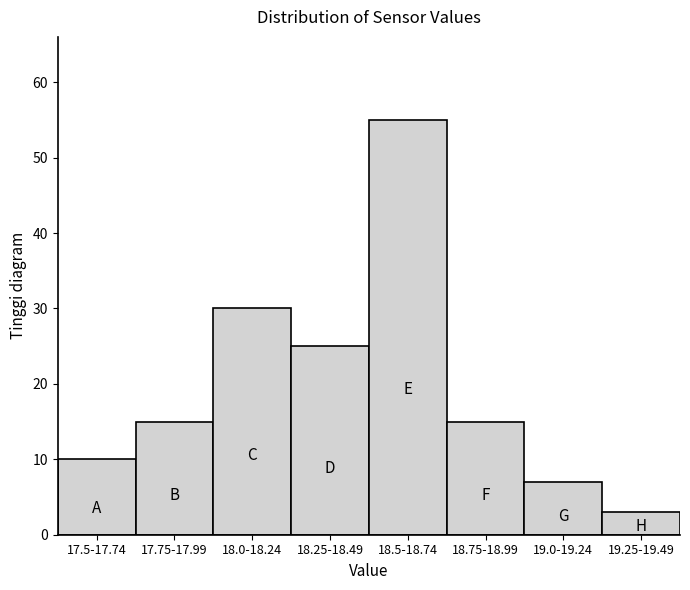

Reading right to left, what are all the values shown in this chart?

19.25-19.49=3	19.0-19.24=7	18.75-18.99=15	18.5-18.74=55	18.25-18.49=25	18.0-18.24=30	17.75-17.99=15	17.5-17.74=10